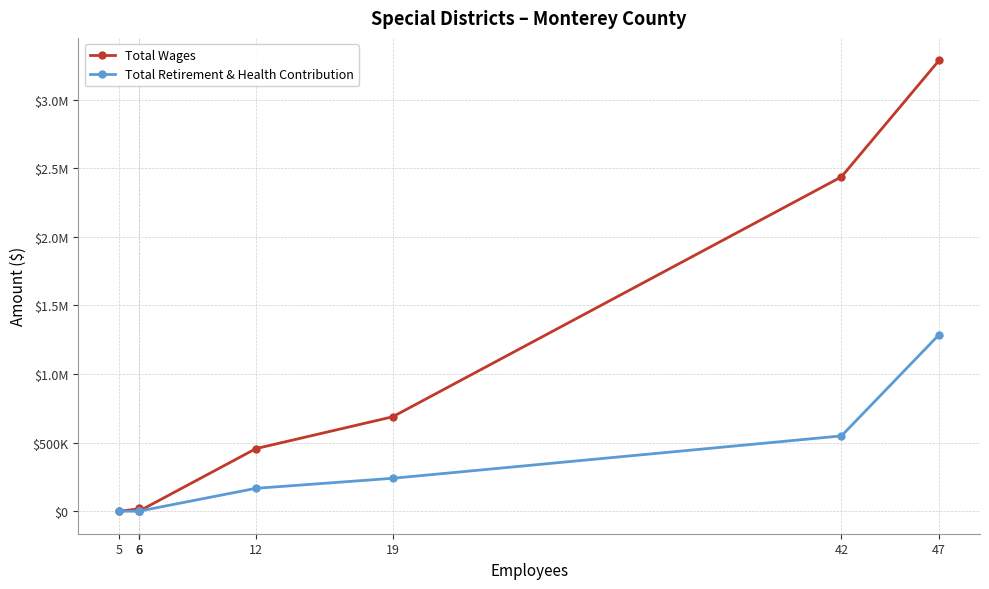

Which series changed the most between 12 and 47?

Total Wages